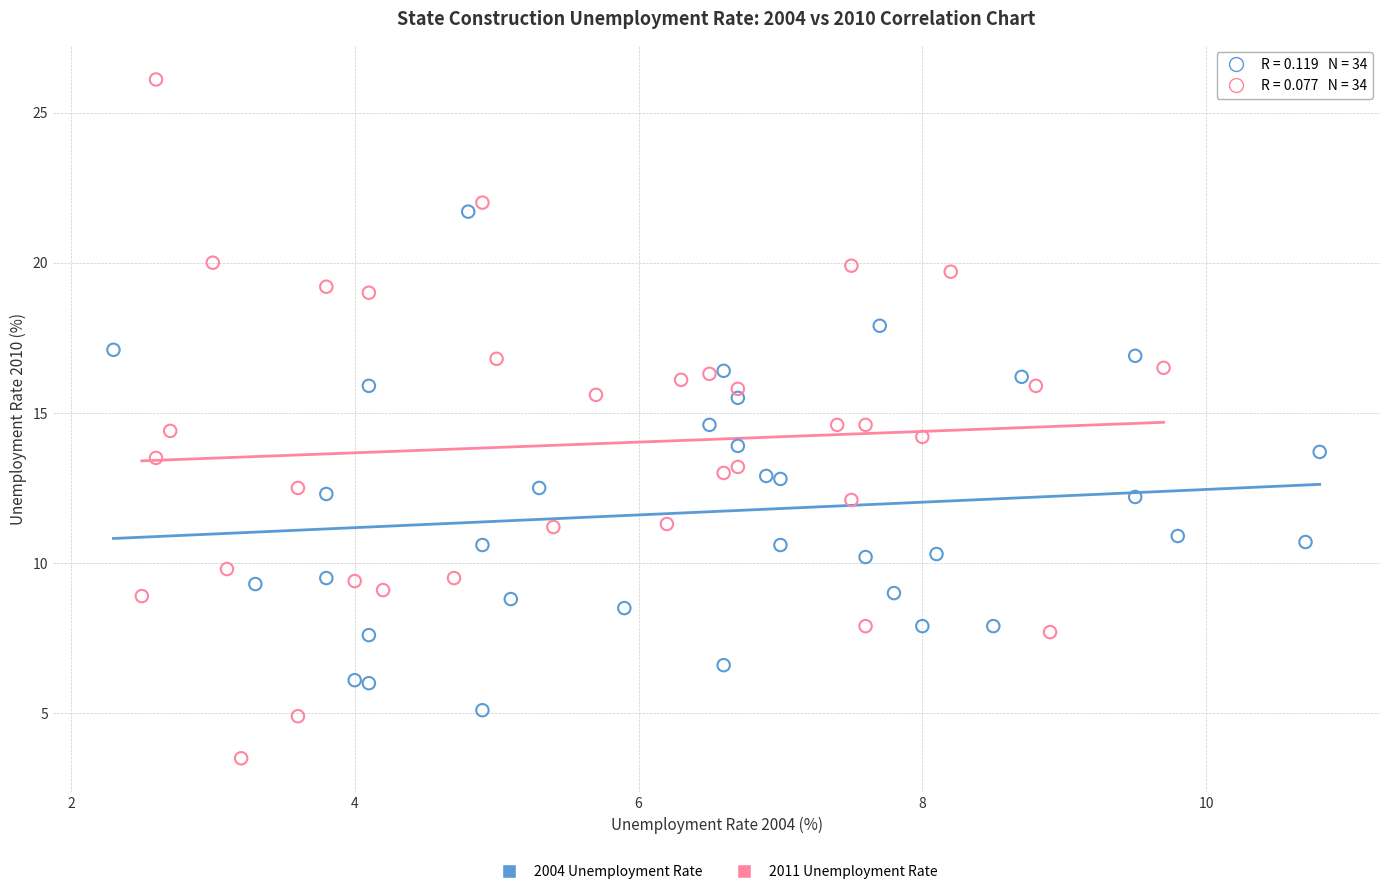

Which series has the largest Y range (max minus min)?

2011 Unemployment Rate